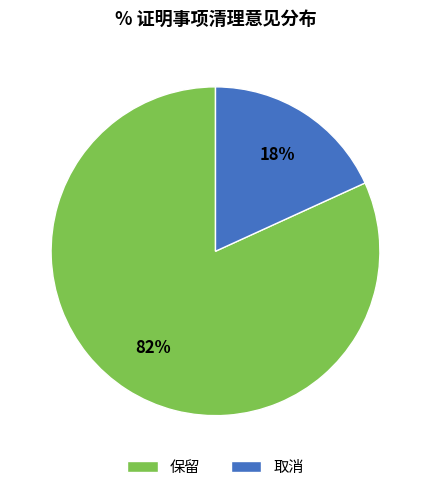

To the nearest percent, what portion does 取消 represent?

18%